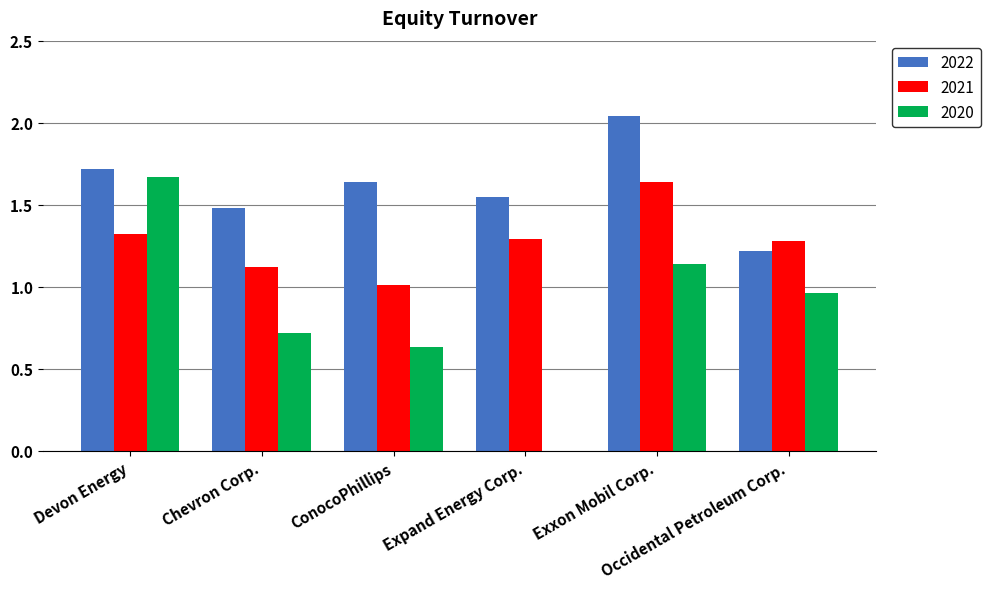

What is the sum of all 2022 values?

9.7